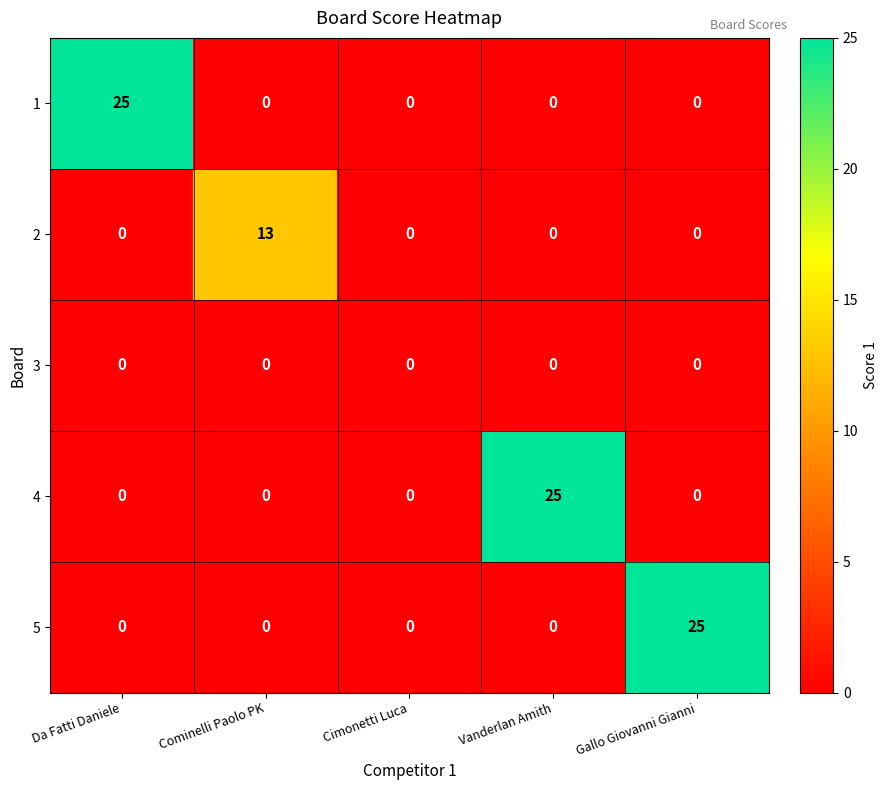

How many series are shown in this chart?

5